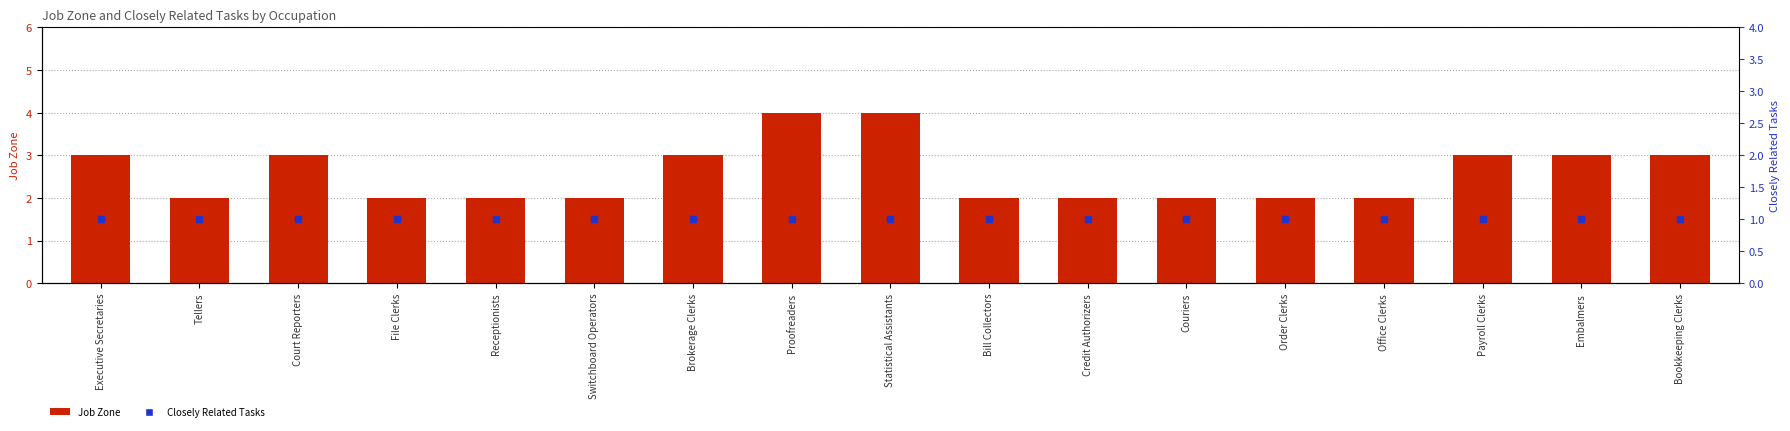

What are all the series names shown in the legend?

Job Zone, Closely Related Tasks